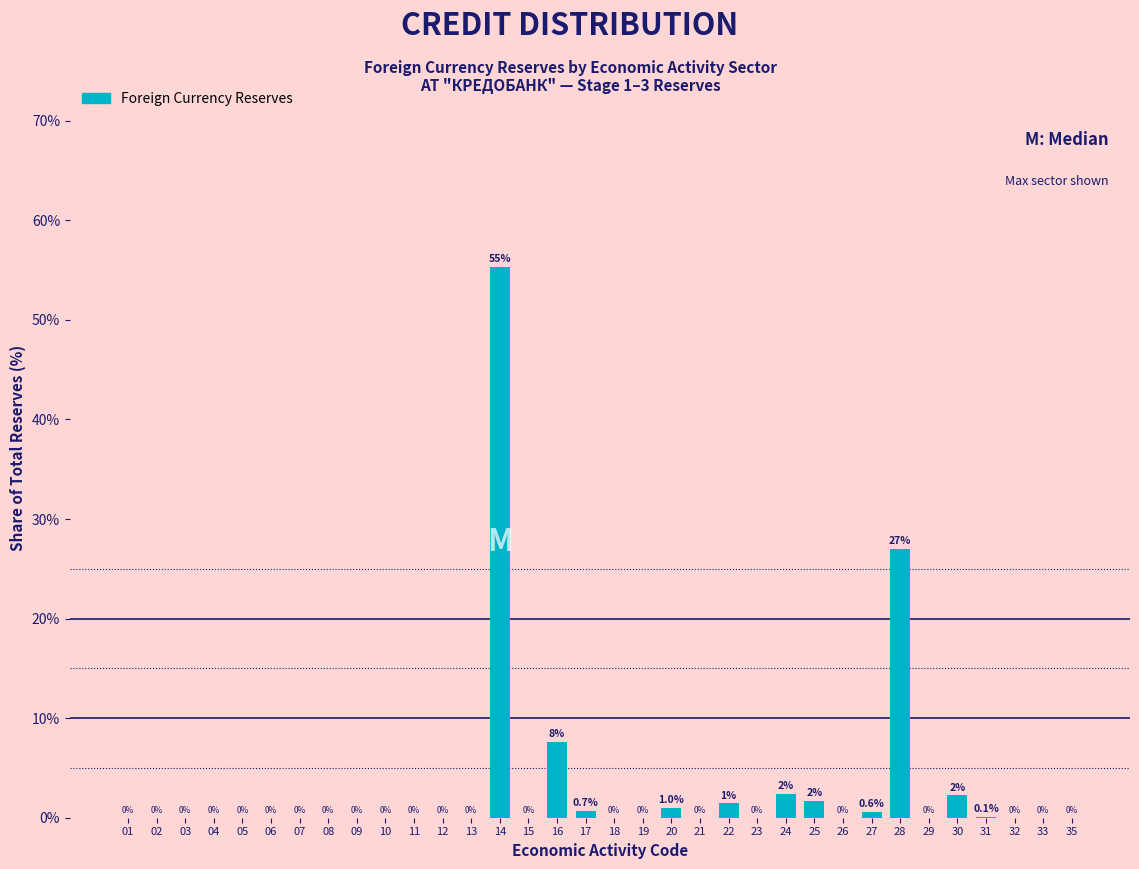

The chart shows a value of 38.0 at 26. True or false?

False